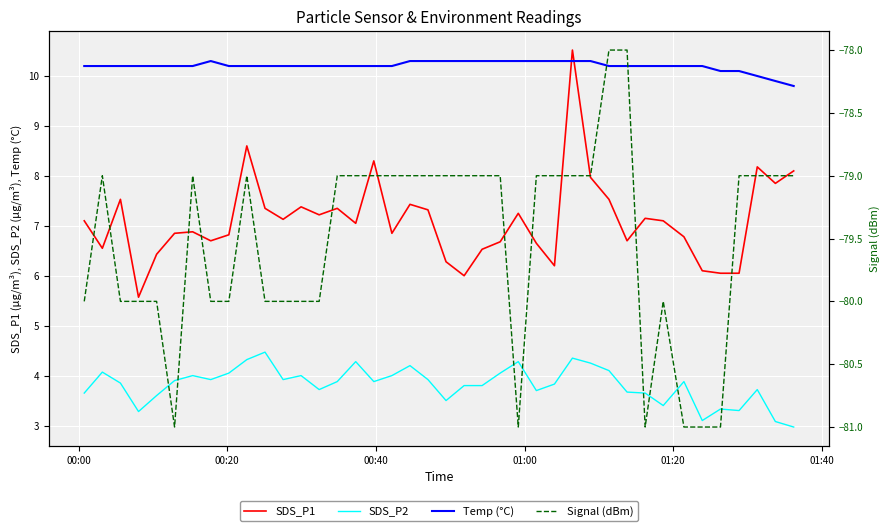

What is the sum of all SDS_P1 values?

284.1